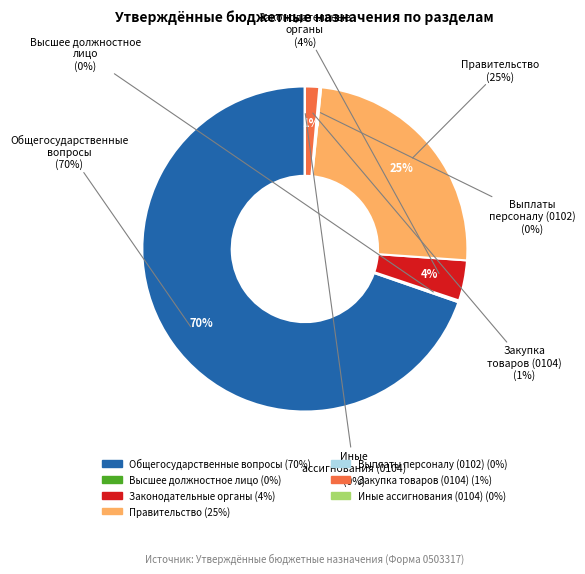

How much of the chart is everything except Расходы на выплаты персоналу (0102)?

99.8%